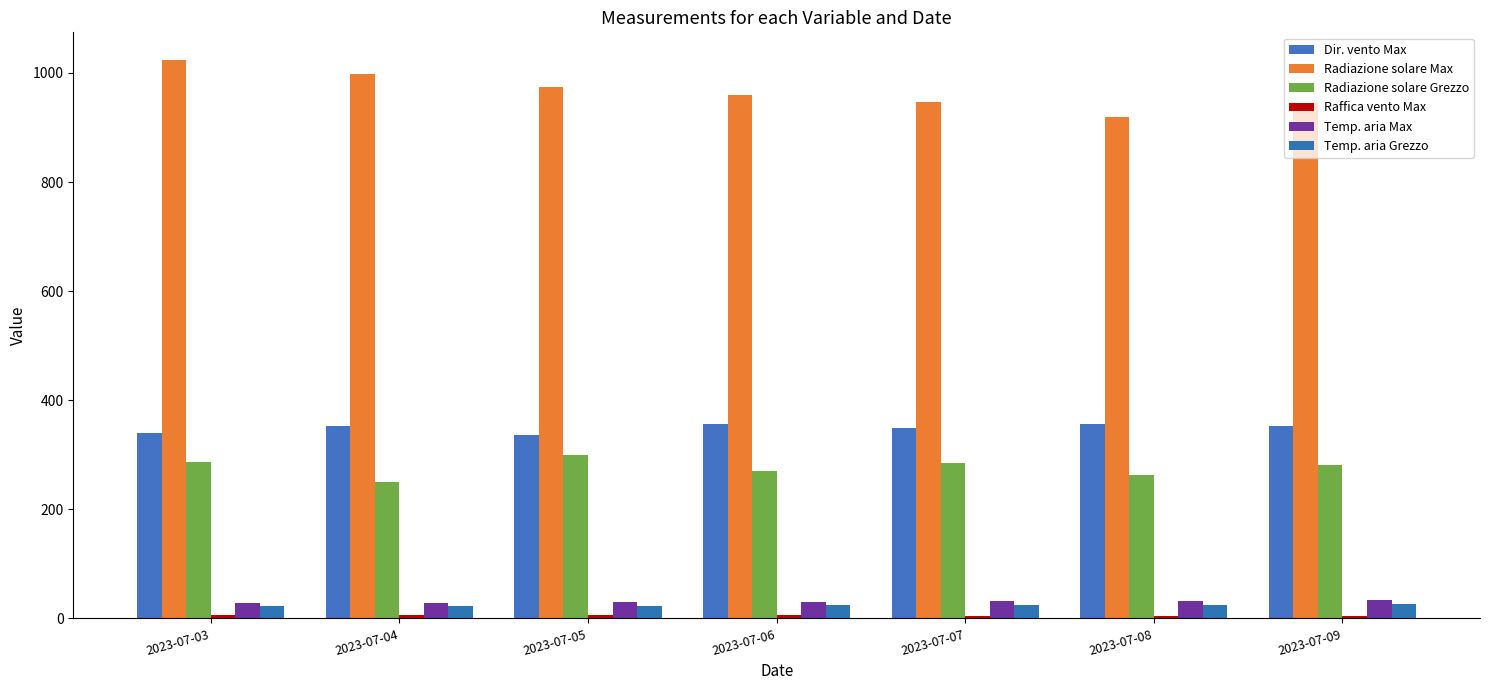

Where does the Radiazione solare Grezzo series first go above 281?

2023-07-03